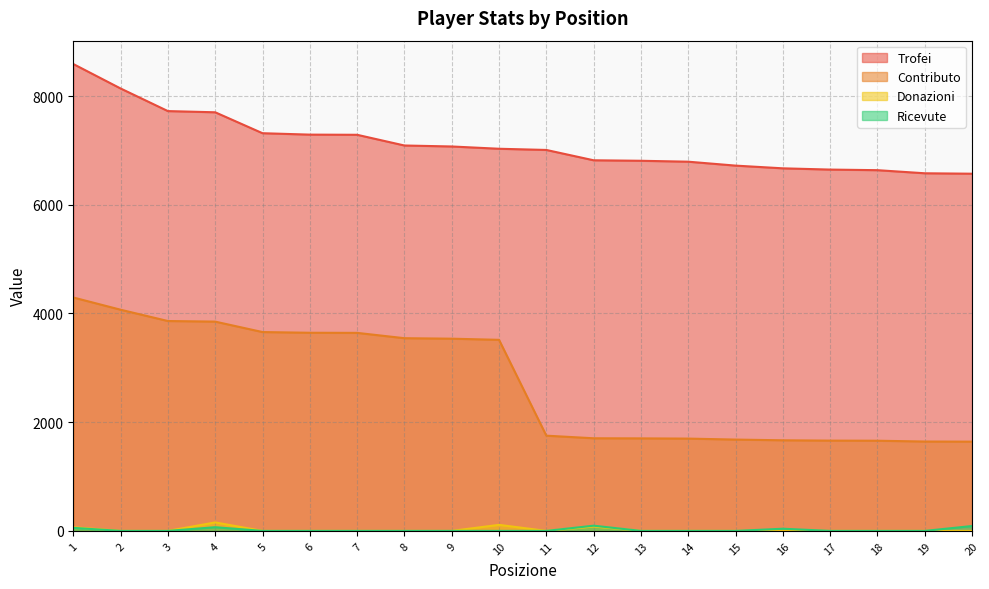

True or false: Donazioni has a value of 62 at 7.

False